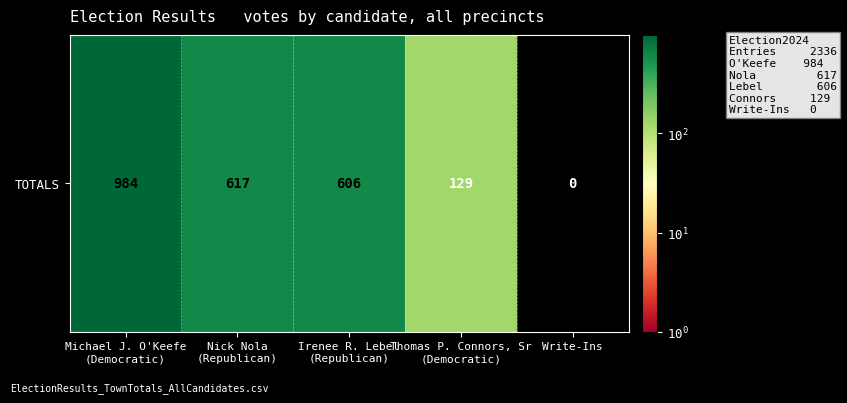

What is the maximum value shown in the chart?

984